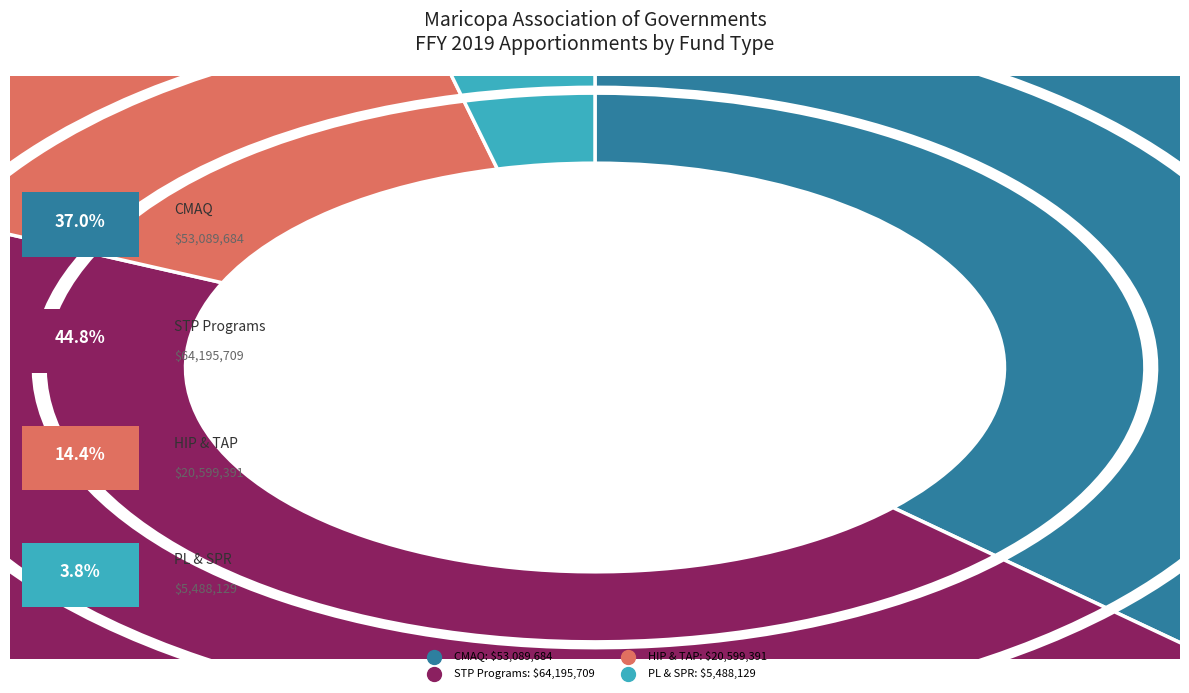

Is the sum of SPR and TAP 5-2 greater than half?

No